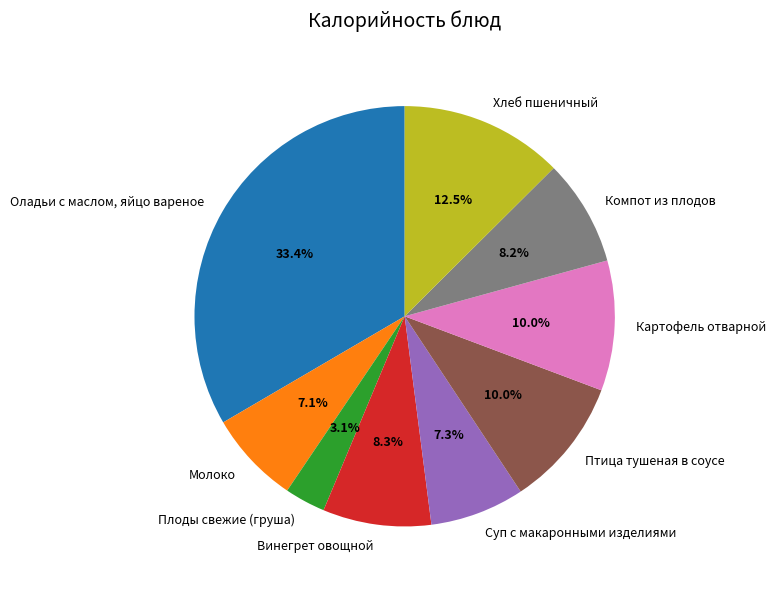

Is Птица тушеная в соусе the majority of the pie?

No